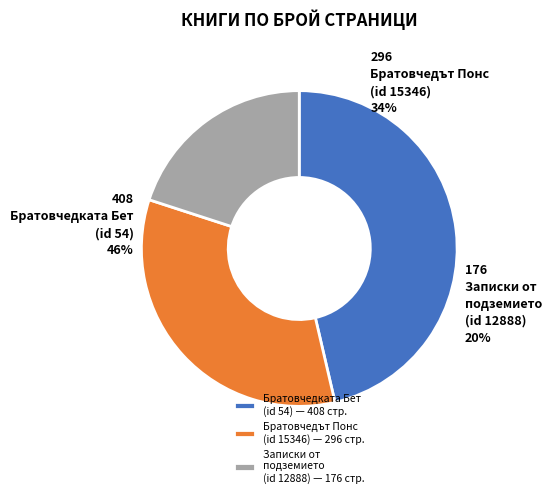

Which category has the smallest portion of the pie?

Записки от подземието
(Достоевски)
(id 12888)